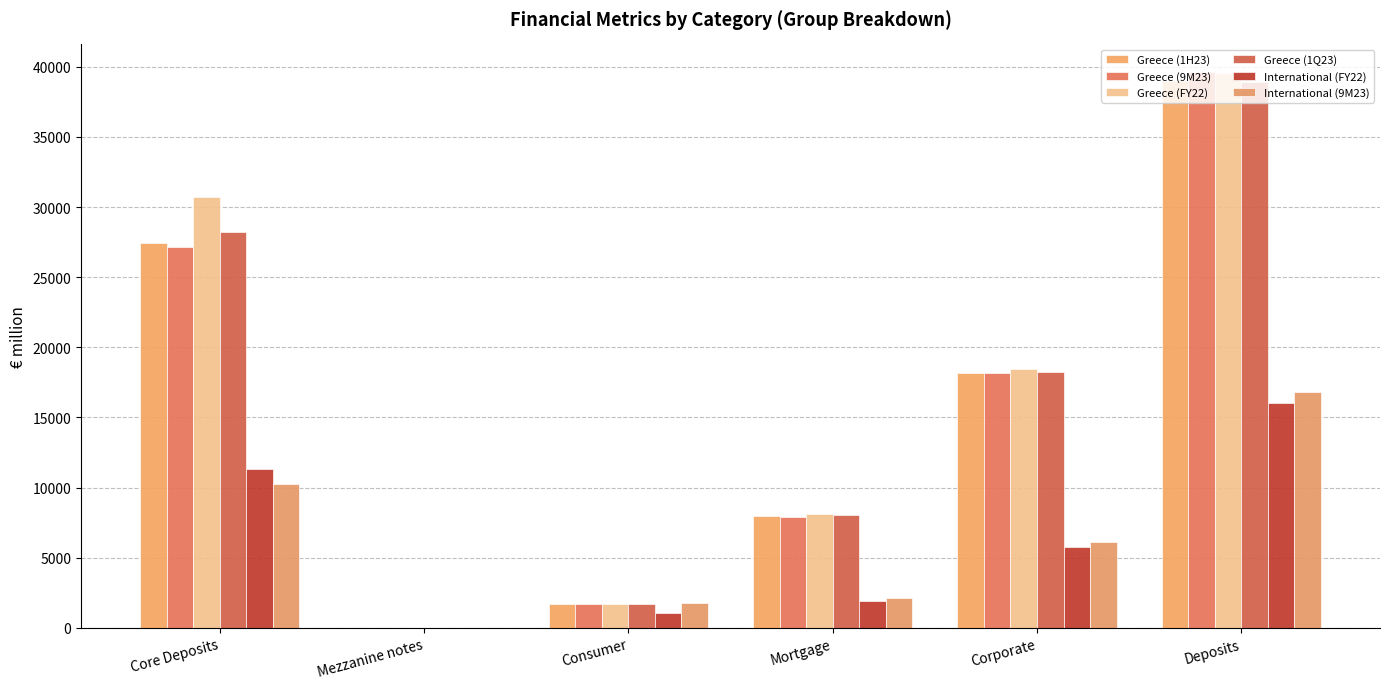

Rank the series at Corporate from highest to lowest value.

Greece (FY22), Greece (1Q23), Greece (9M23), Greece (1H23), International (9M23), International (FY22)